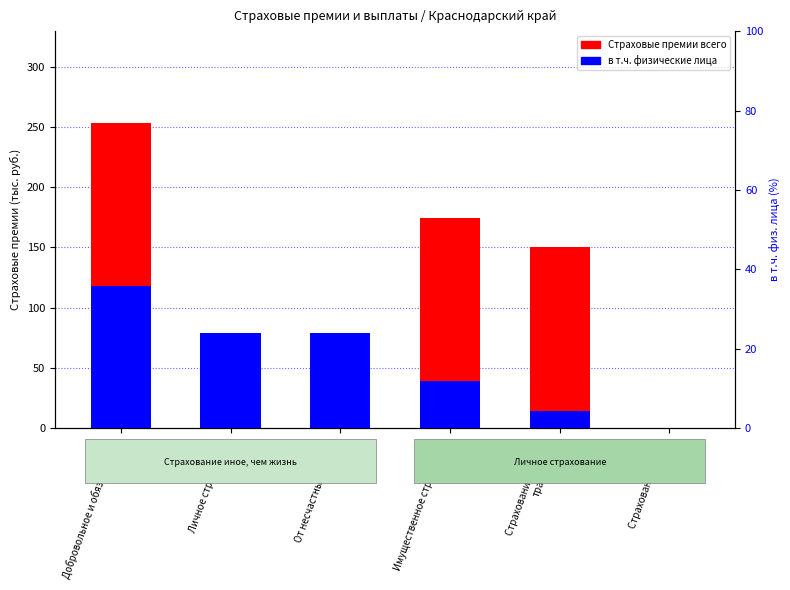

The value of в т.ч. физические лица at Страхование средств
транспорта is 14.3. True or false?

True